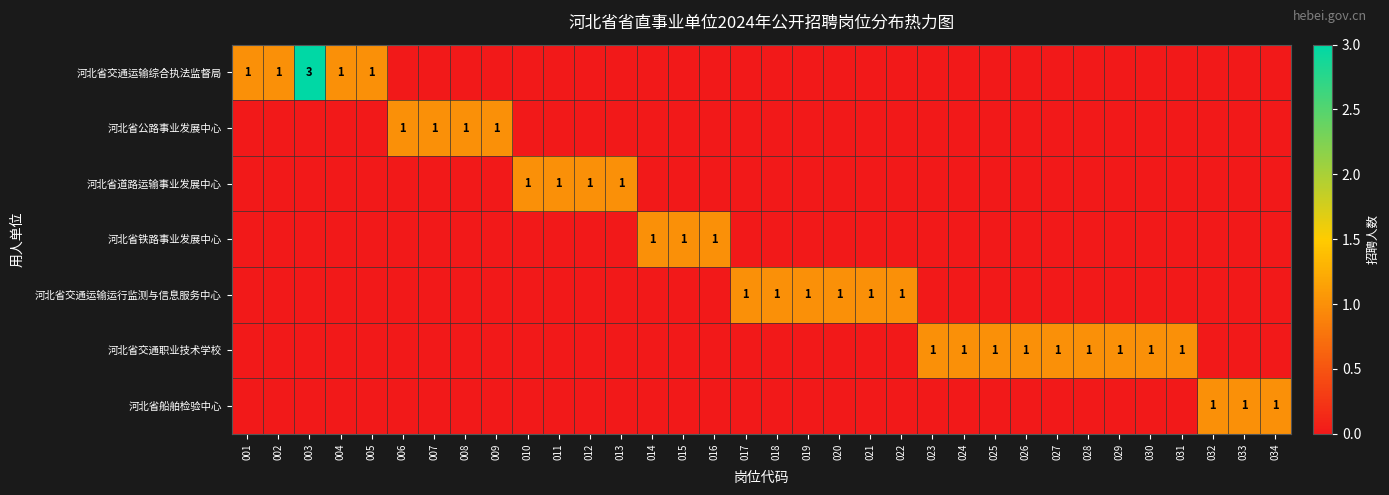

Which series has the widest spread of values?

河北省交通运输综合执法监督局